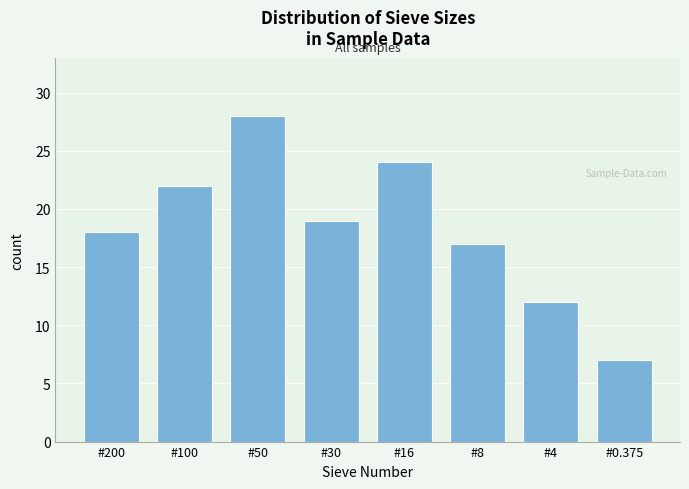

Reading left to right, extract all data points from this chart.

18	22	28	19	24	17	12	7